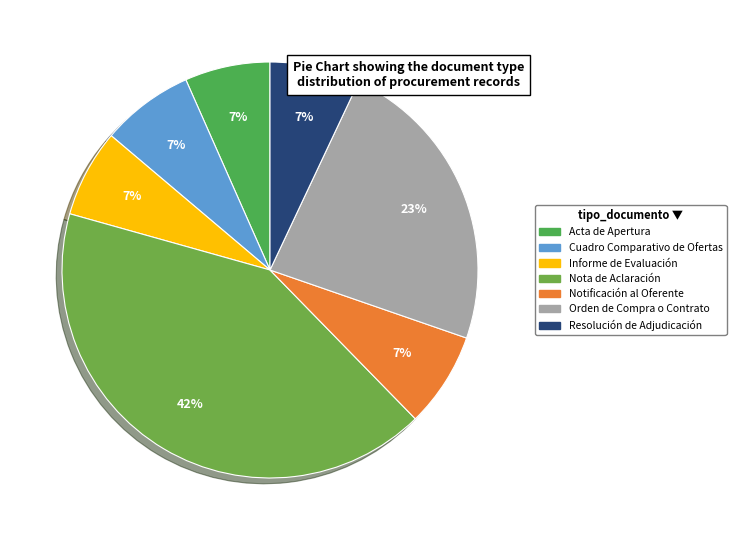

Approximately how many times larger is the value at Cuadro Comparativo de Ofertas compared to Orden de Compra o Contrato?

0.3